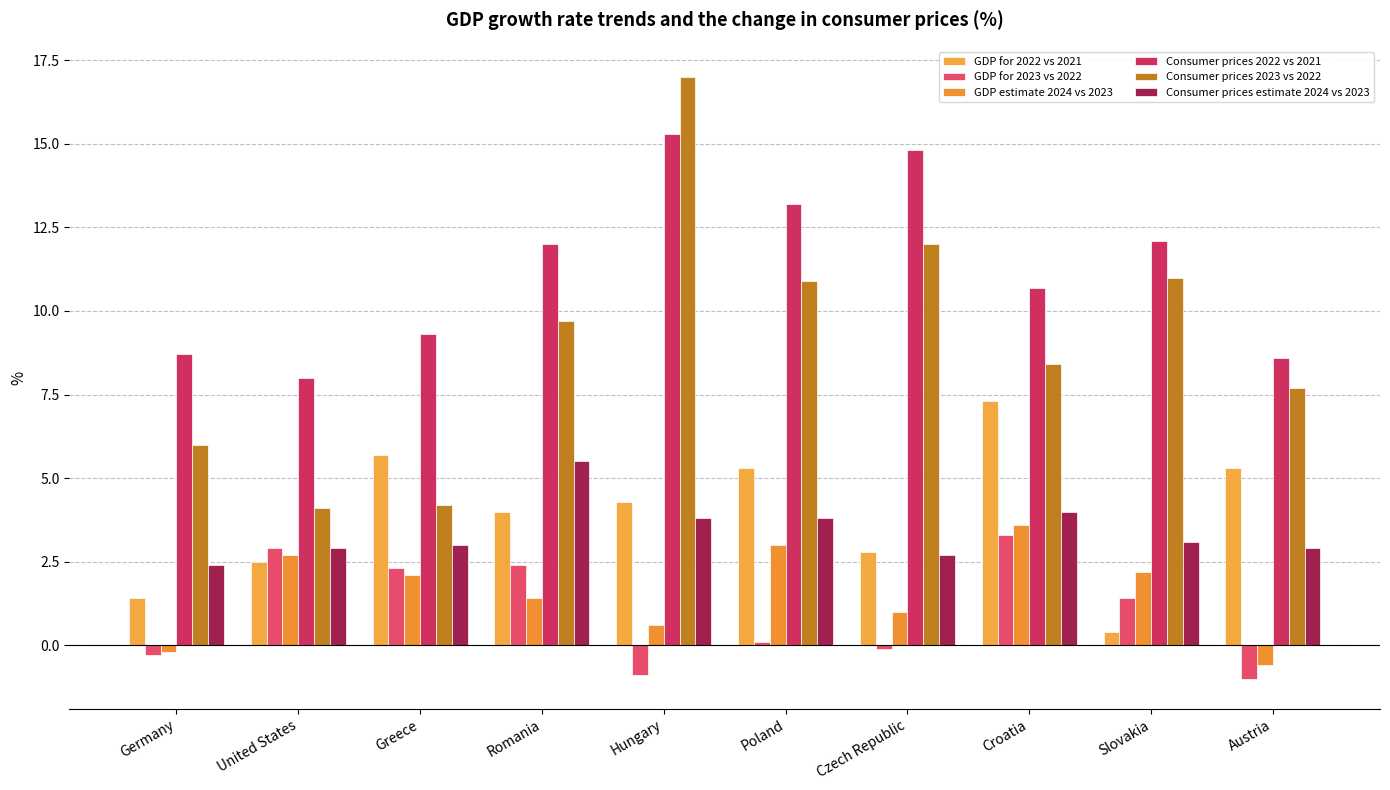

What is the approximate value of GDP estimate 2024 vs 2023 at United States?

2.7